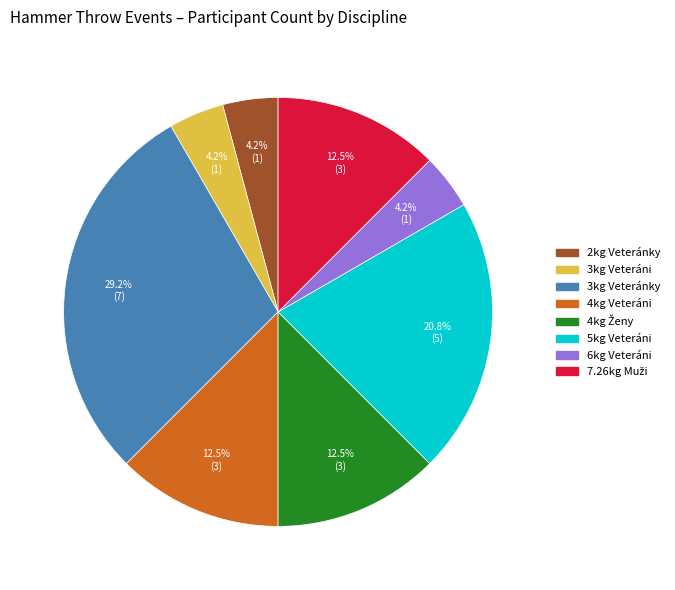

Does any single category account for the majority?

No